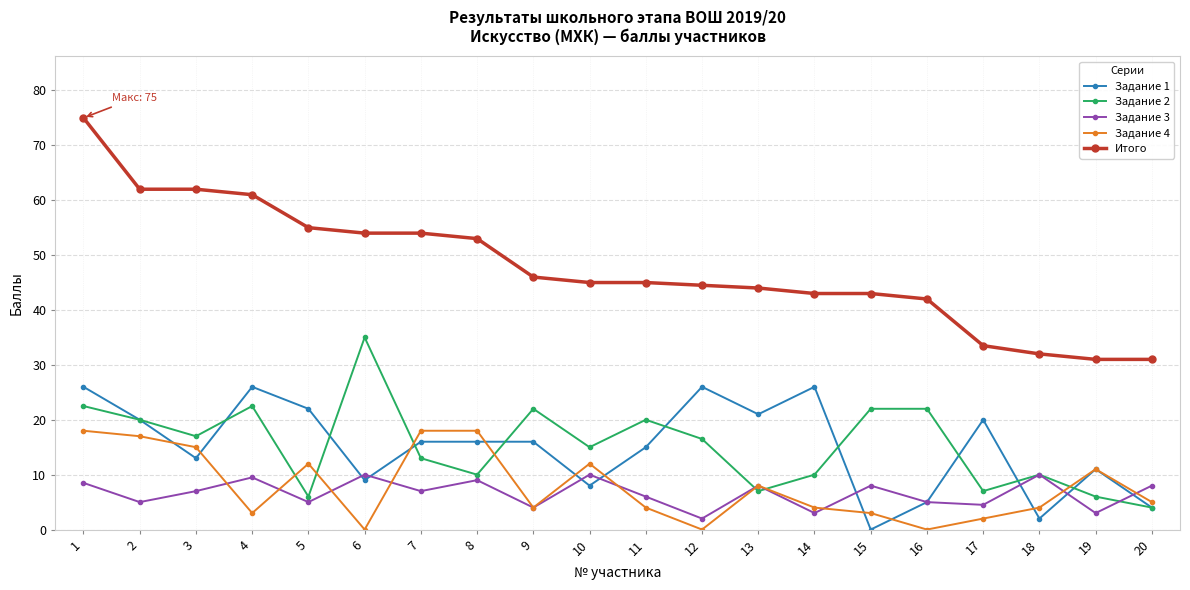

At which label is Задание 3 closest to 6?

11